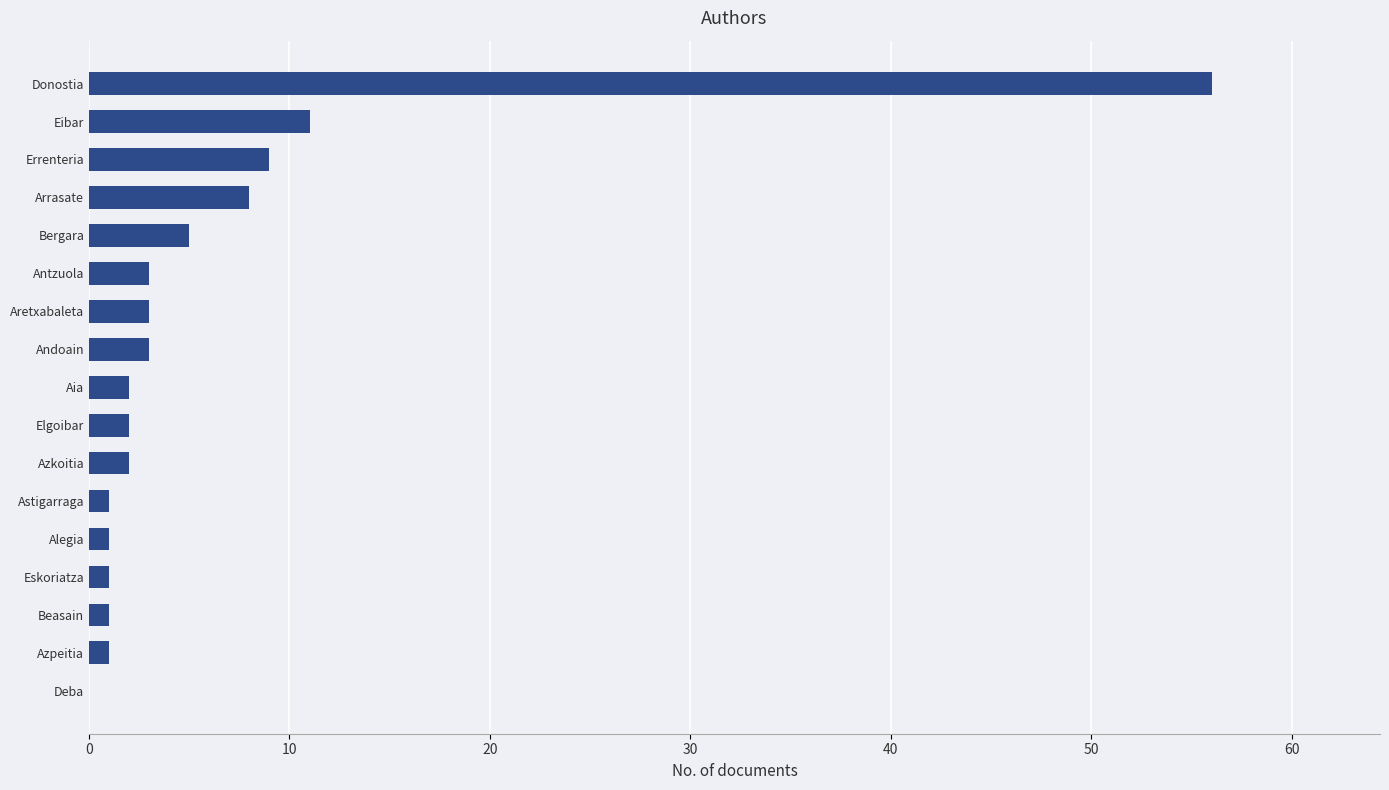

Are the bars grouped side by side (vs. stacked)?

No